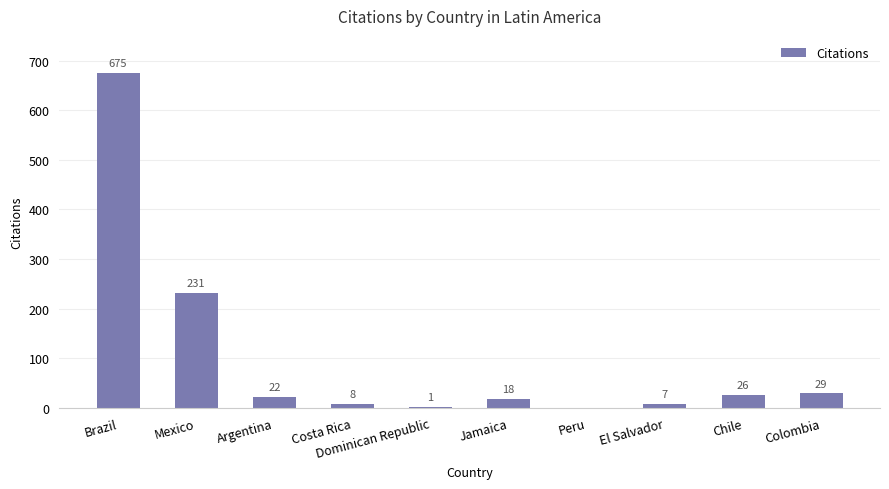

What is the sum of the values at El Salvador and Dominican Republic?

8